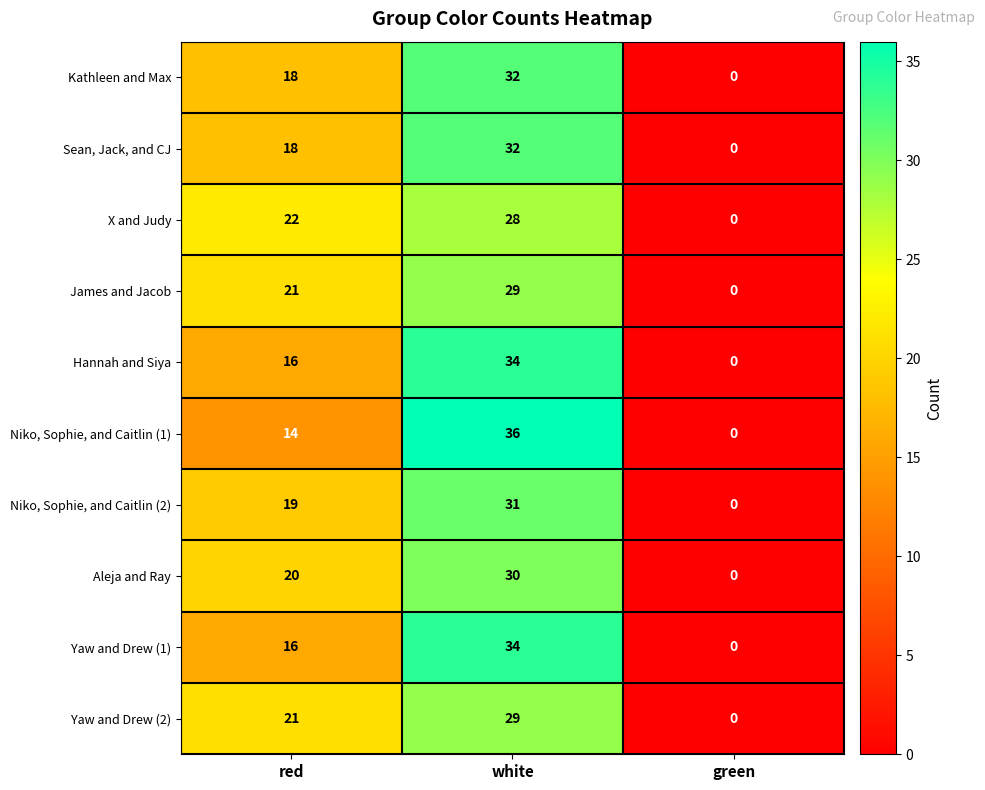

Which label corresponds to the largest value in the chart?

white